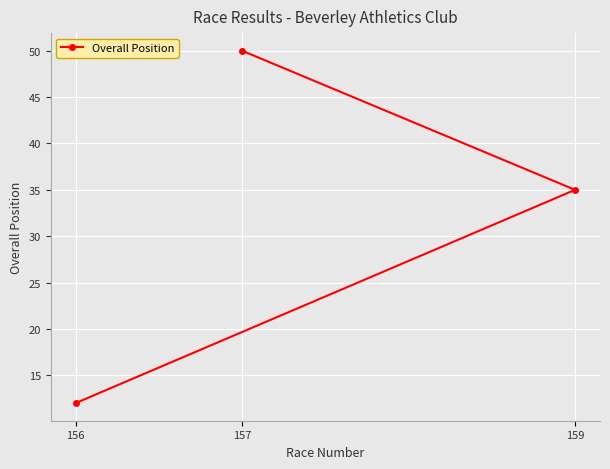

True or false: the data shows 12 at 156.

True